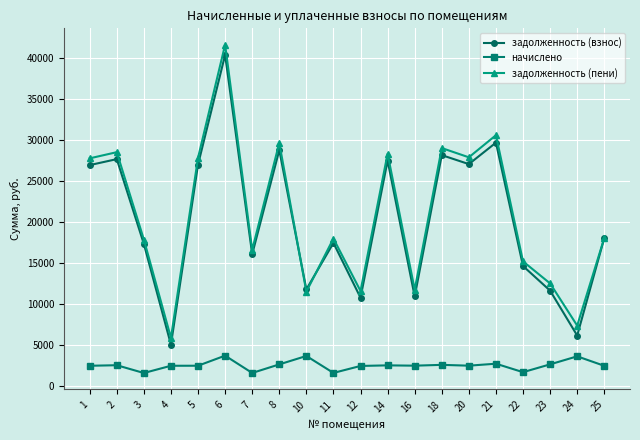

True or false: начислено and задолженность (пени) intersect in this chart.

False